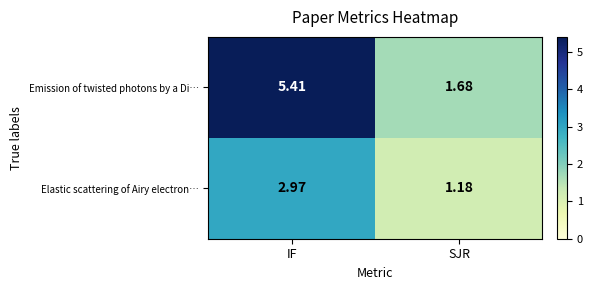

Count the number of data series in this chart.

2